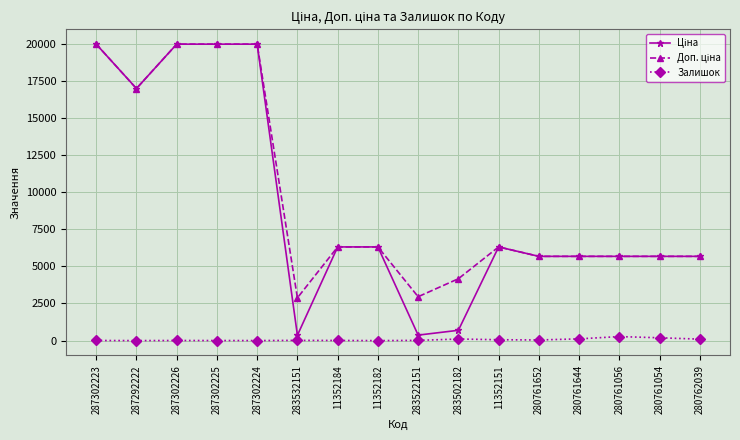

True or false: Залишок has a value of 3.0 at 287302224.

True